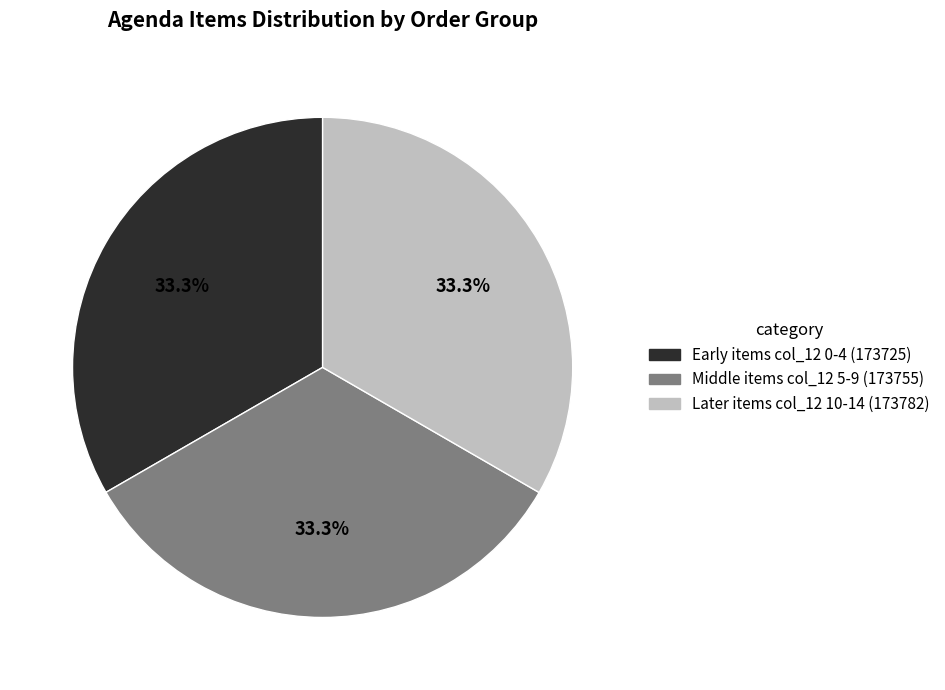

Is there a majority slice in this chart?

No